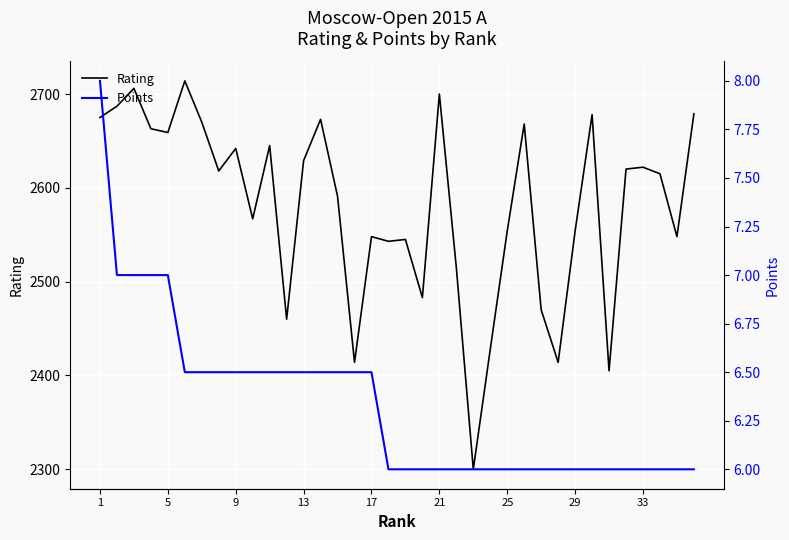

Where does the Rating series first go above 2618?

1